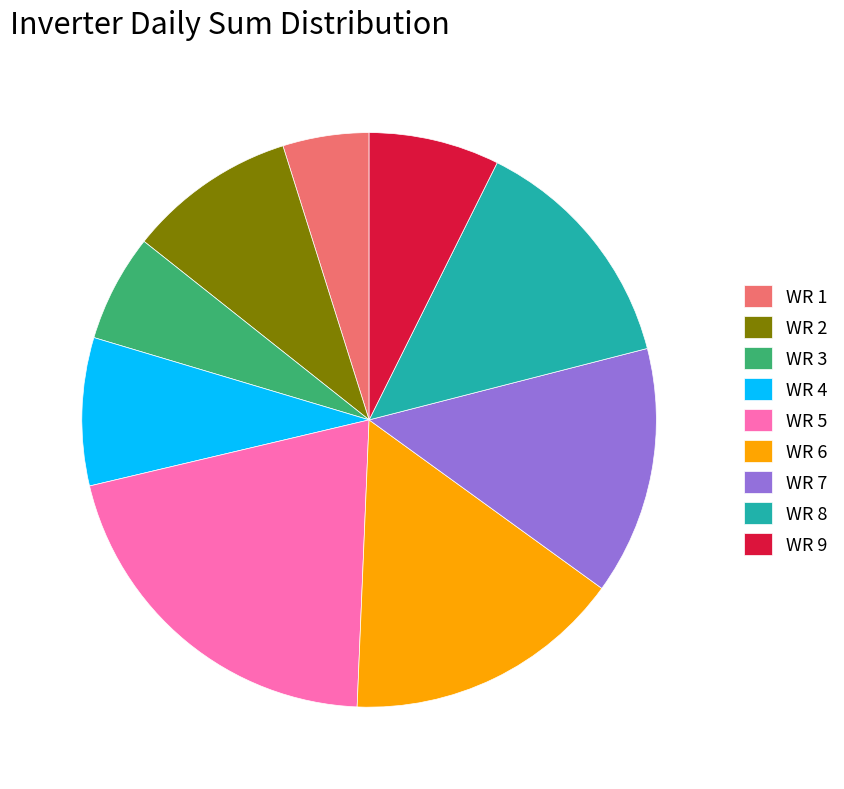

What is the ratio of the value at WR 8 to the value at WR 6?

0.9